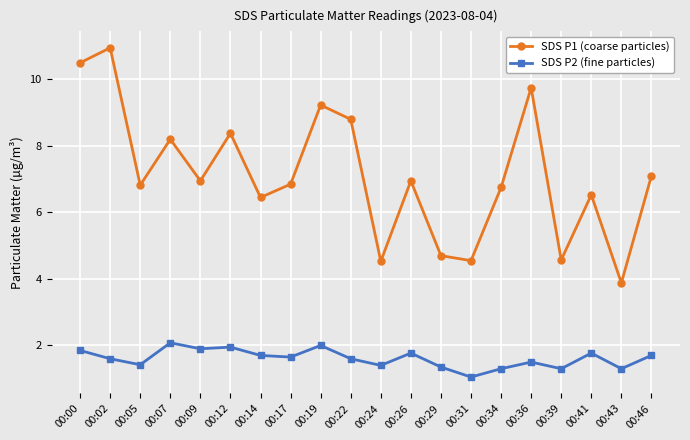

Which series has the largest total across all categories?

SDS P1 (coarse particles)